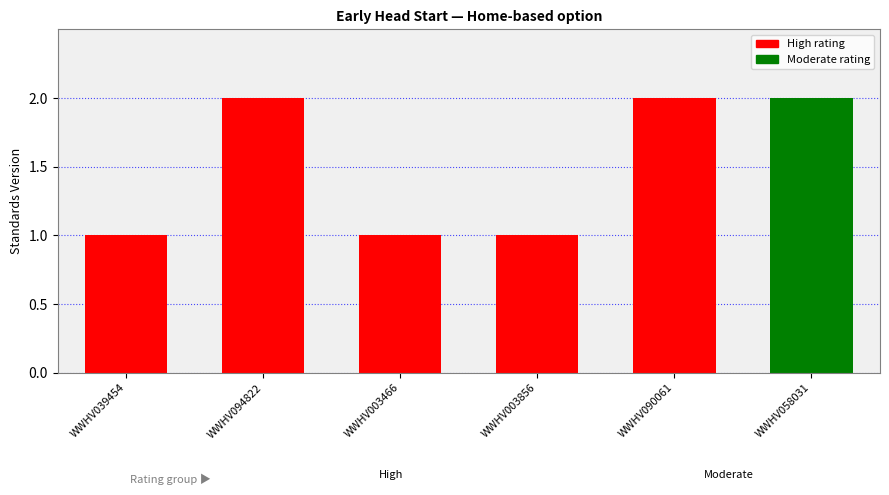

Is it true that the value at WWHV003466 is 1?

True